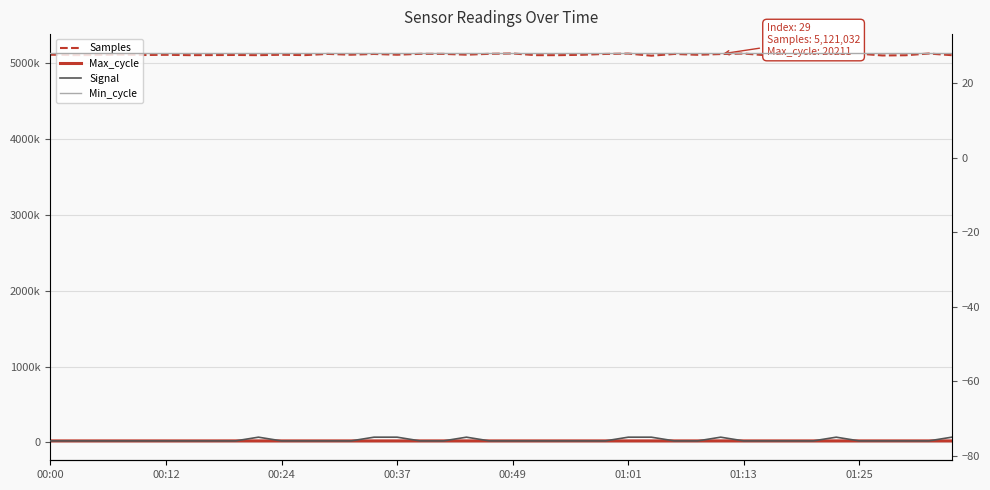

What is the difference between the maximum and minimum values in the Samples series?

35655